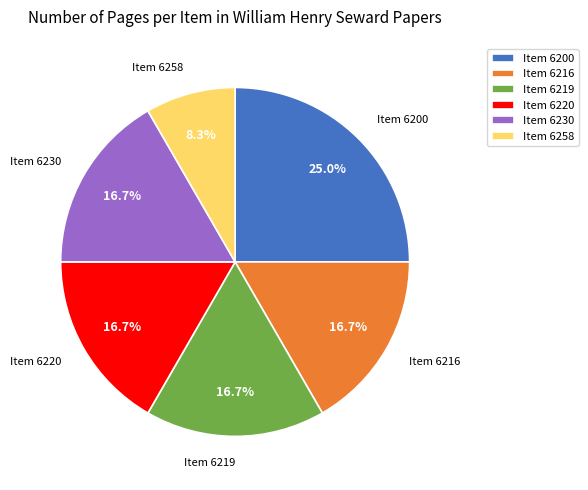

Which slice is the smallest?

Item 6258